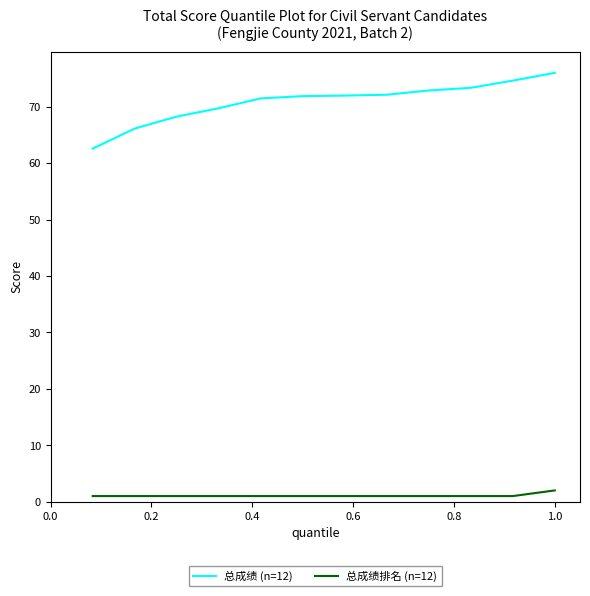

True or false: 总成绩 (n=12) and 总成绩排名 (n=12) intersect in this chart.

False